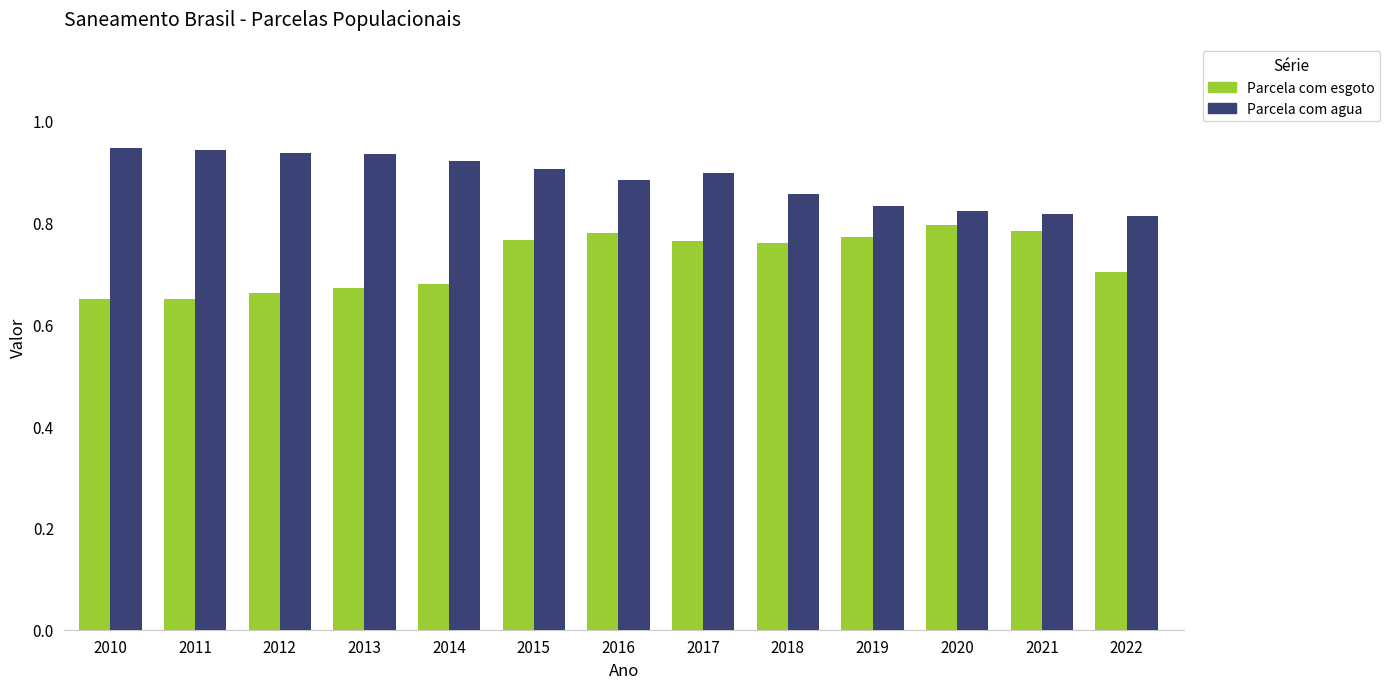

Are the bars grouped side by side (vs. stacked)?

Yes